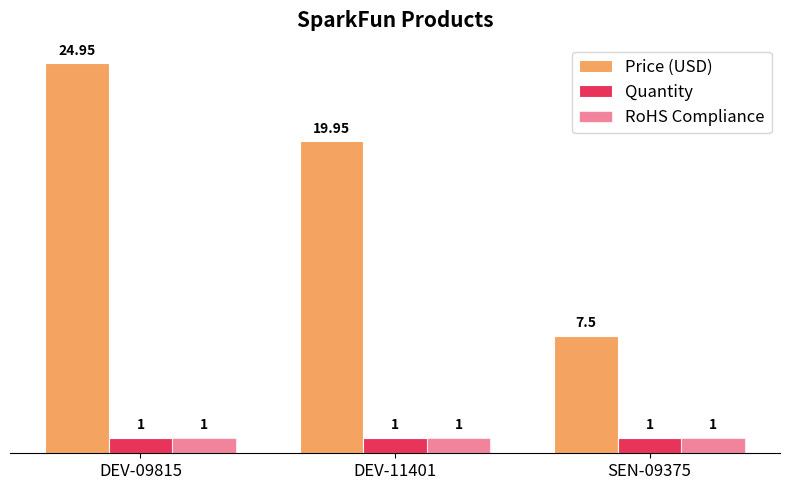

How many data points in Price (USD) are less than 19?

1